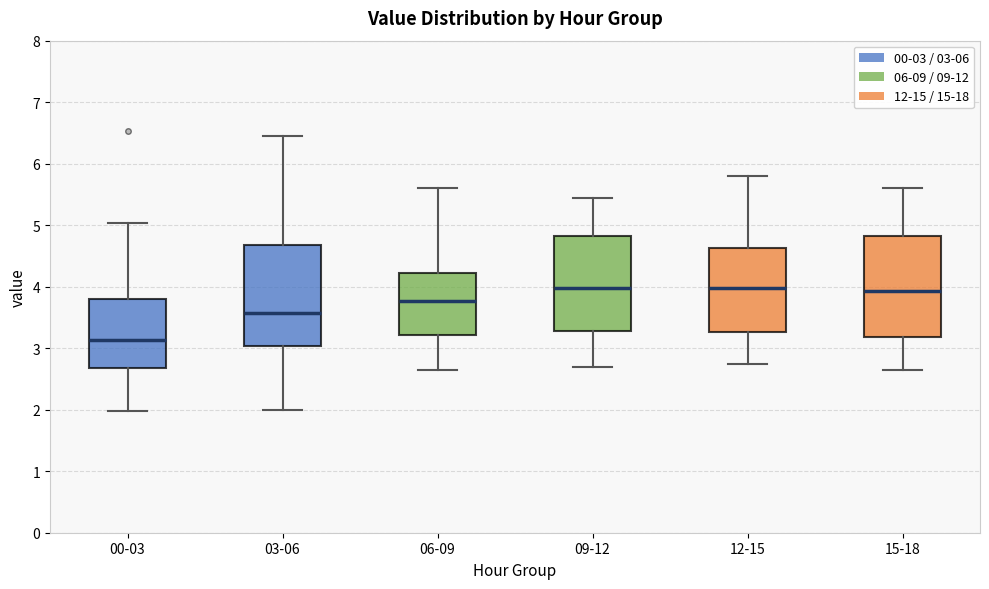

Reading left to right, transcribe this box plot: for each box, give where its median line is, the range the box spans, and where its two whiskers end, as read against the y-axis. The values are not printed on the chart, so give them approximately, as read against the axis.

00-03: median 3.1, box 2.7 to 3.8, whiskers 2.0 to 5.0
03-06: median 3.6, box 3.0 to 4.7, whiskers 2.0 to 6.5
06-09: median 3.8, box 3.2 to 4.2, whiskers 2.7 to 5.6
09-12: median 4.0, box 3.3 to 4.8, whiskers 2.7 to 5.5
12-15: median 4.0, box 3.3 to 4.6, whiskers 2.8 to 5.8
15-18: median 3.9, box 3.2 to 4.8, whiskers 2.7 to 5.6